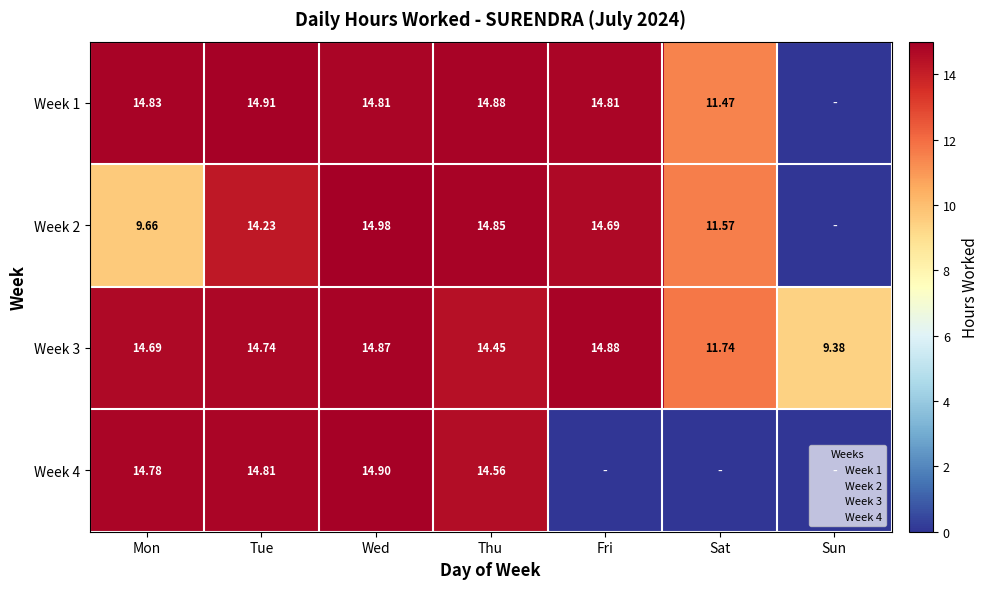

How many values in the Week 1 series exceed 14?

5